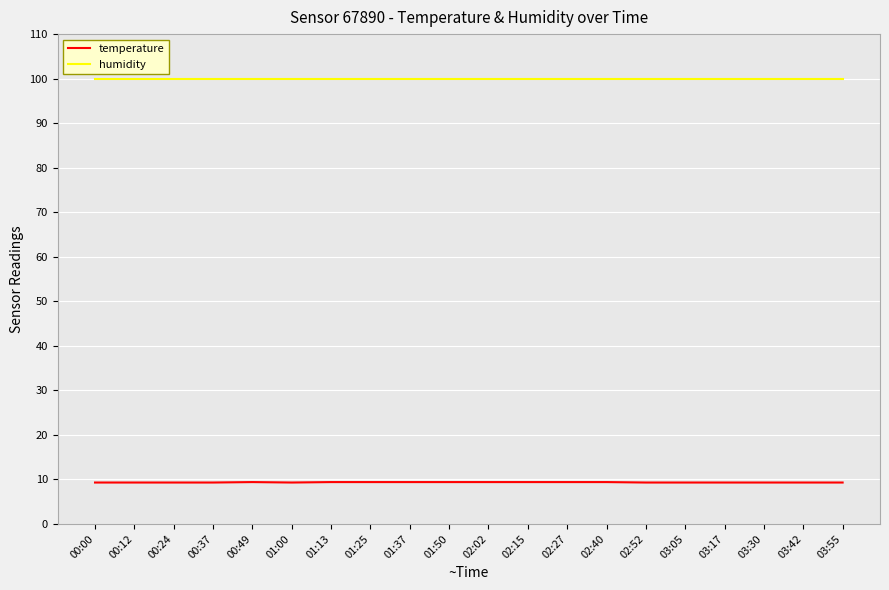

Rank the series by their average value, from highest to lowest.

humidity, temperature